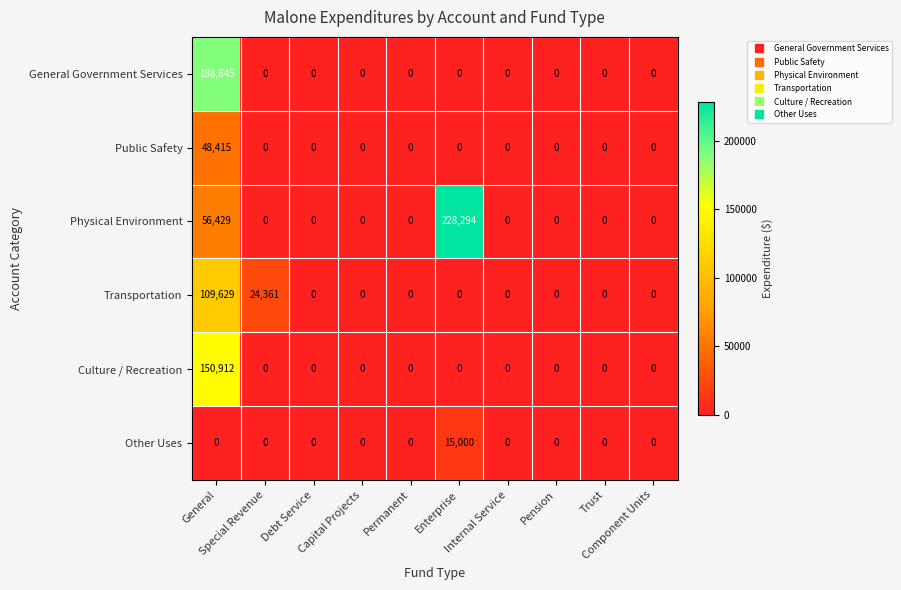

How many values in the Public Safety series exceed 0?

1